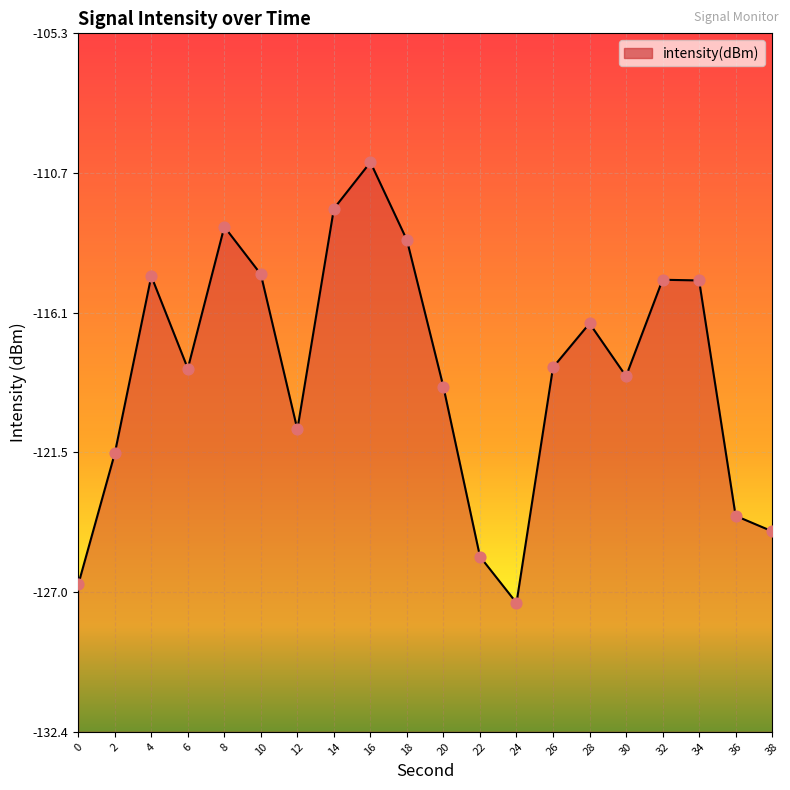

Between 8 and 14, which is larger?

14